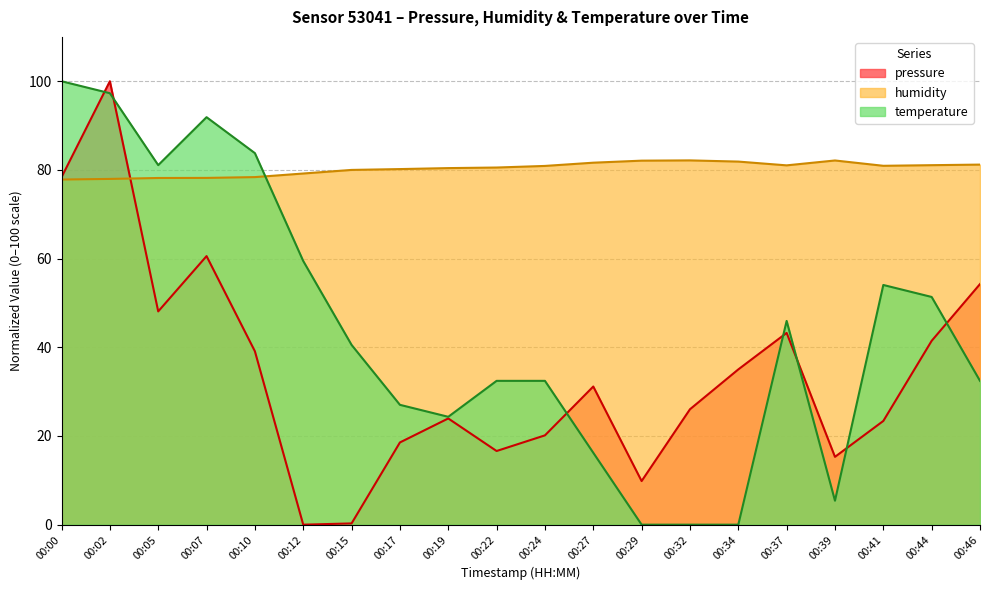

How many lines are shown in the chart?

3